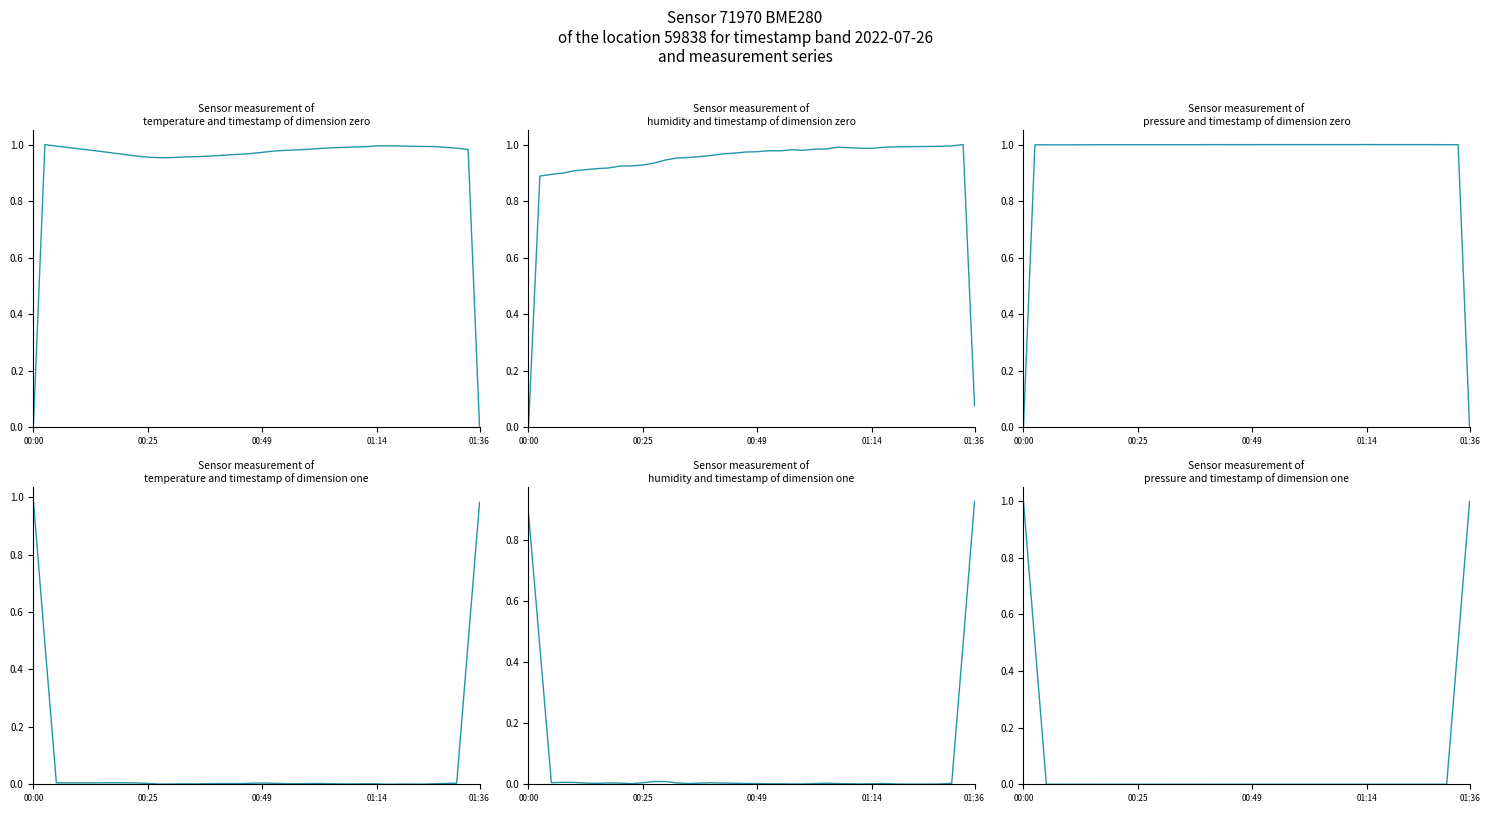

Reading left to right, transcribe all the data shown in this chart.

temperature: 0.0	1.0	1.0	1.0	1.0	1.0	1.0	1.0	1.0	1.0	1.0	1.0	1.0	1.0	1.0	1.0	1.0	1.0	1.0	1.0	1.0	1.0	1.0	1.0	1.0	1.0	1.0	1.0	1.0	1.0	1.0	1.0	1.0	1.0	1.0	1.0	1.0	1.0	1.0	0.0
humidity: 0.0	0.9	0.9	0.9	0.9	0.9	0.9	0.9	0.9	0.9	0.9	0.9	0.9	1.0	1.0	1.0	1.0	1.0	1.0	1.0	1.0	1.0	1.0	1.0	1.0	1.0	1.0	1.0	1.0	1.0	1.0	1.0	1.0	1.0	1.0	1.0	1.0	1.0	1.0	0.1
pressure: 0.0	1.0	1.0	1.0	1.0	1.0	1.0	1.0	1.0	1.0	1.0	1.0	1.0	1.0	1.0	1.0	1.0	1.0	1.0	1.0	1.0	1.0	1.0	1.0	1.0	1.0	1.0	1.0	1.0	1.0	1.0	1.0	1.0	1.0	1.0	1.0	1.0	1.0	1.0	0.0
temperature_d1: 1.0	0.5	0.0	0.0	0.0	0.0	0.0	0.0	0.0	0.0	0.0	0.0	0.0	0.0	0.0	0.0	0.0	0.0	0.0	0.0	0.0	0.0	0.0	0.0	0.0	0.0	0.0	0.0	0.0	0.0	0.0	0.0	0.0	0.0	0.0	0.0	0.0	0.0	0.5	1.0
humidity_d1: 0.9	0.4	0.0	0.0	0.0	0.0	0.0	0.0	0.0	0.0	0.0	0.0	0.0	0.0	0.0	0.0	0.0	0.0	0.0	0.0	0.0	0.0	0.0	0.0	0.0	0.0	0.0	0.0	0.0	0.0	0.0	0.0	0.0	0.0	0.0	0.0	0.0	0.0	0.5	0.9
pressure_d1: 1.0	0.5	0.0	0.0	0.0	0.0	0.0	0.0	0.0	0.0	0.0	0.0	0.0	0.0	0.0	0.0	0.0	0.0	0.0	0.0	0.0	0.0	0.0	0.0	0.0	0.0	0.0	0.0	0.0	0.0	0.0	0.0	0.0	0.0	0.0	0.0	0.0	0.0	0.5	1.0